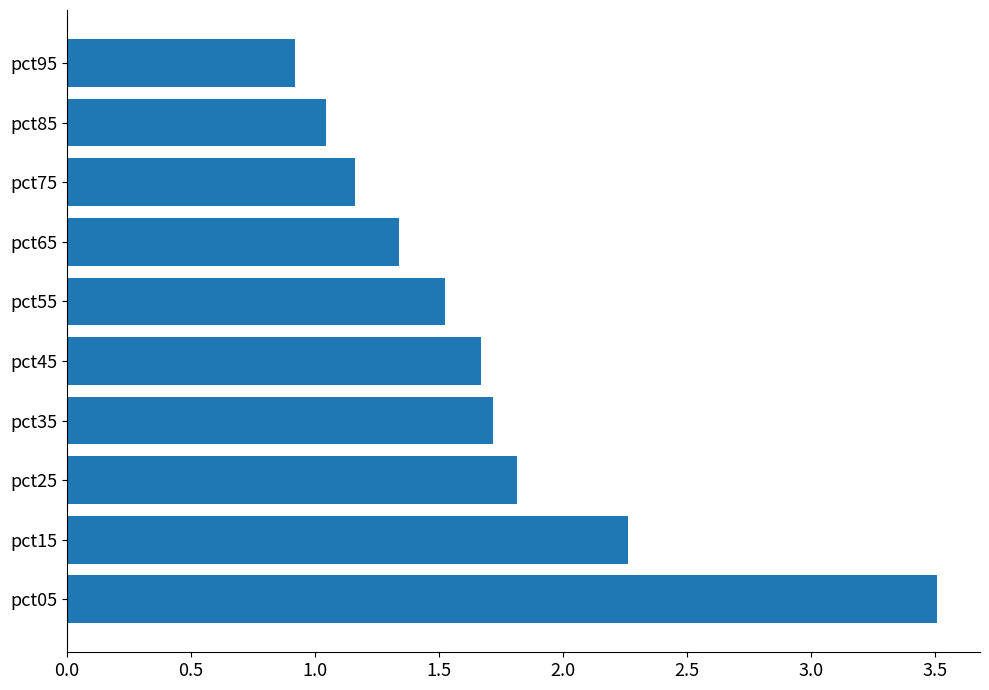

What value does the data have at pct55?

1.5